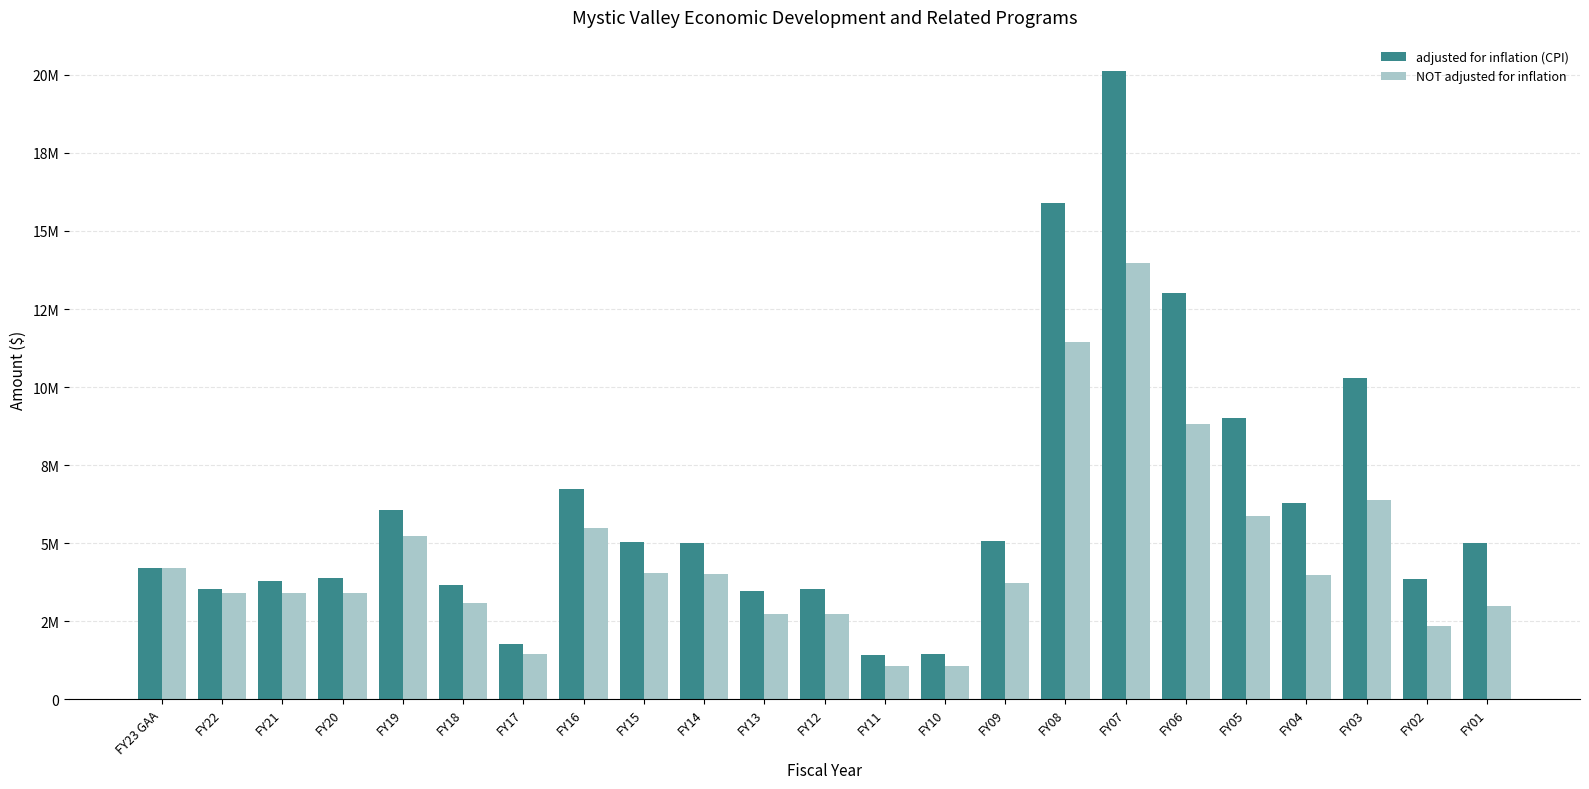

At which label does NOT adjusted for inflation first exceed 3712500?

FY23 GAA